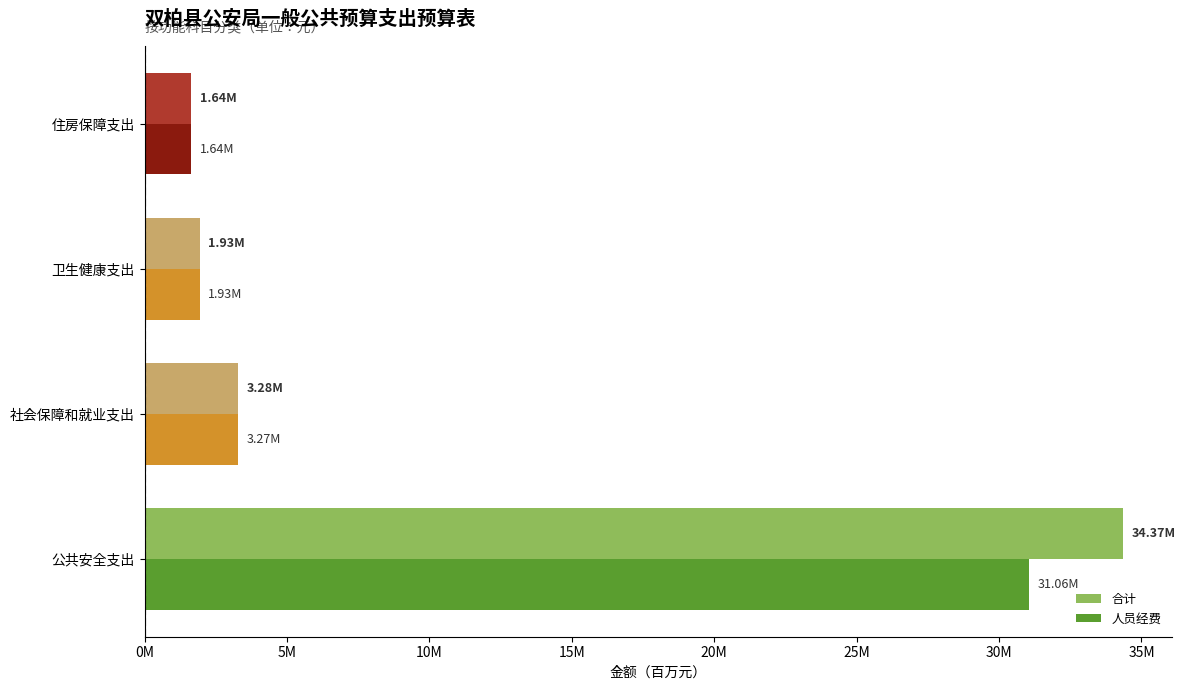

What are all the series names shown in the legend?

合计, 人员经费